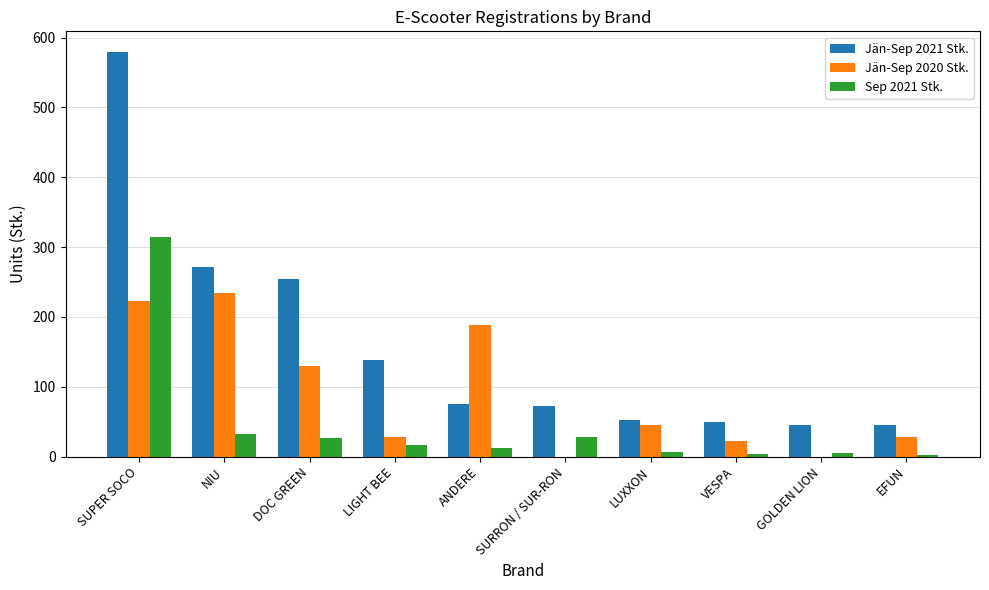

How many data points does each series have?

10